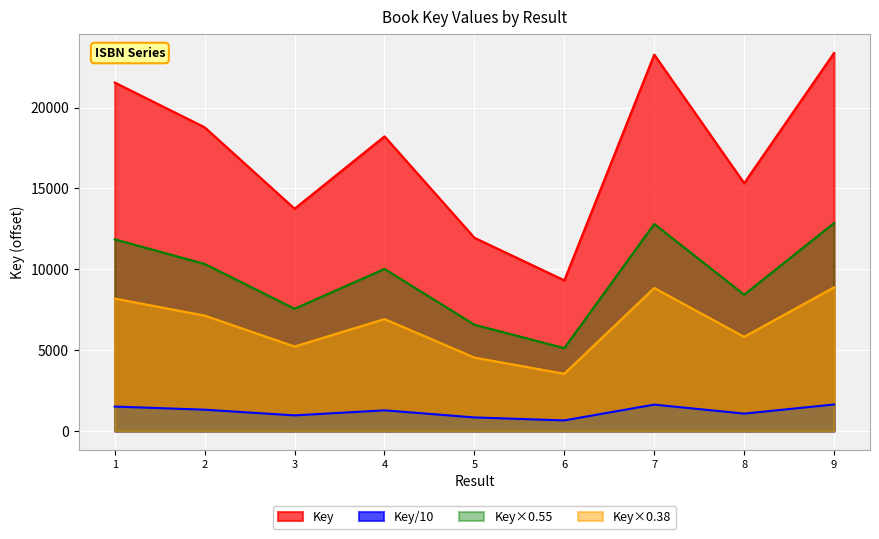

What is the difference between the maximum and minimum values?

14064